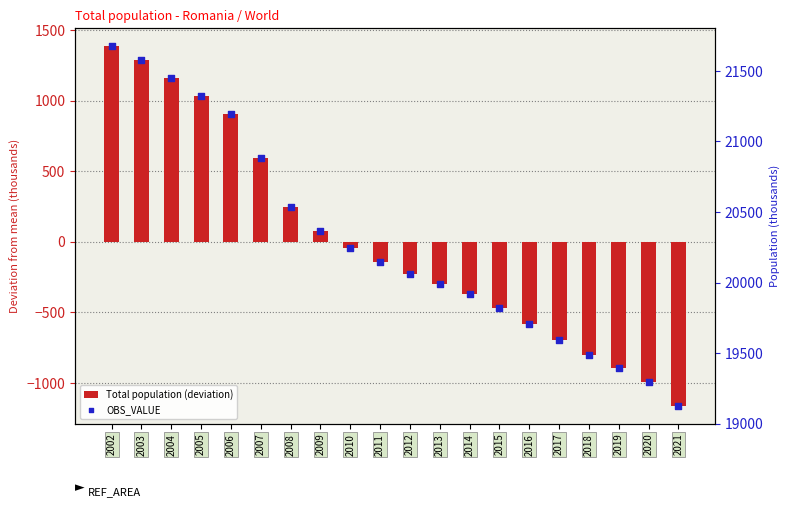

At which category is the sum across all series the highest?

2002